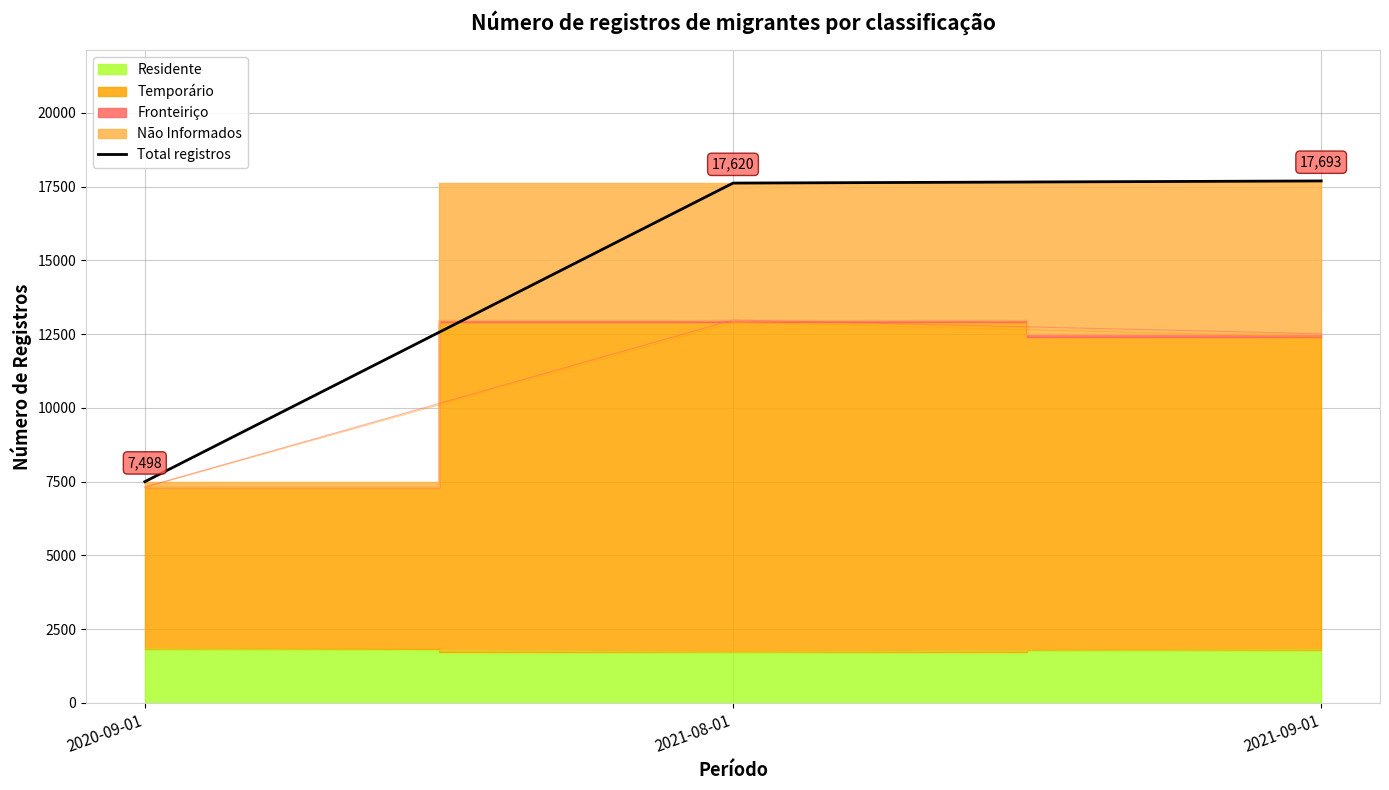

What position from the left is 2020-09-01?

1